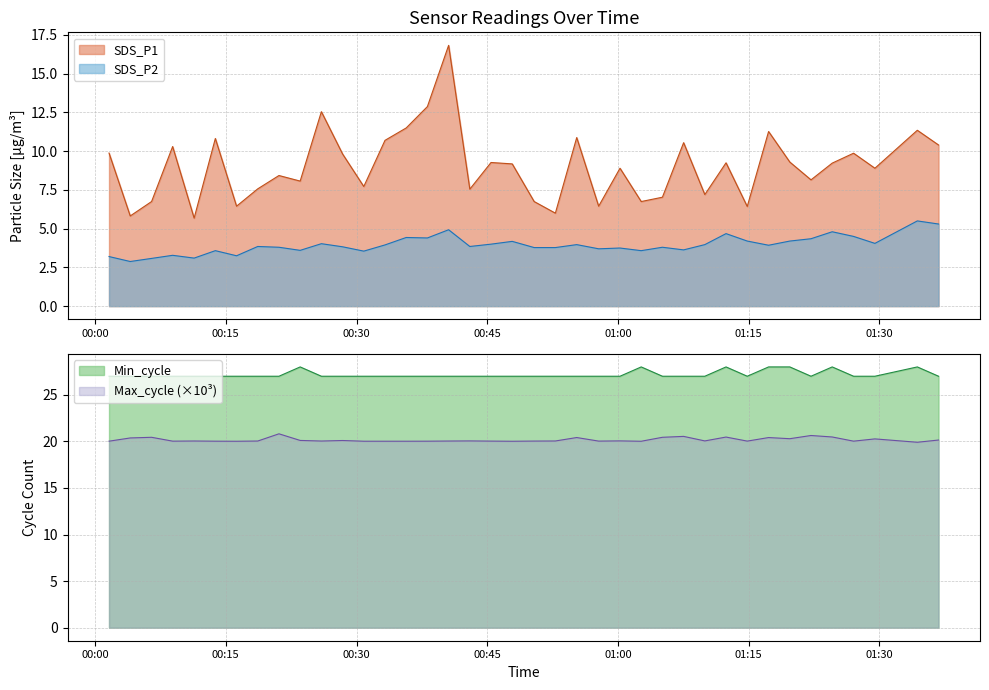

What are all the series names shown in the legend?

SDS_P1, SDS_P2, Min_cycle, Max_cycle